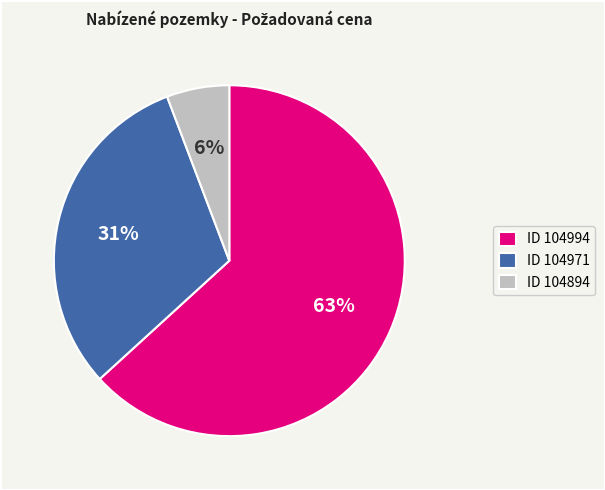

Which category has the biggest portion of the pie?

ID 104994